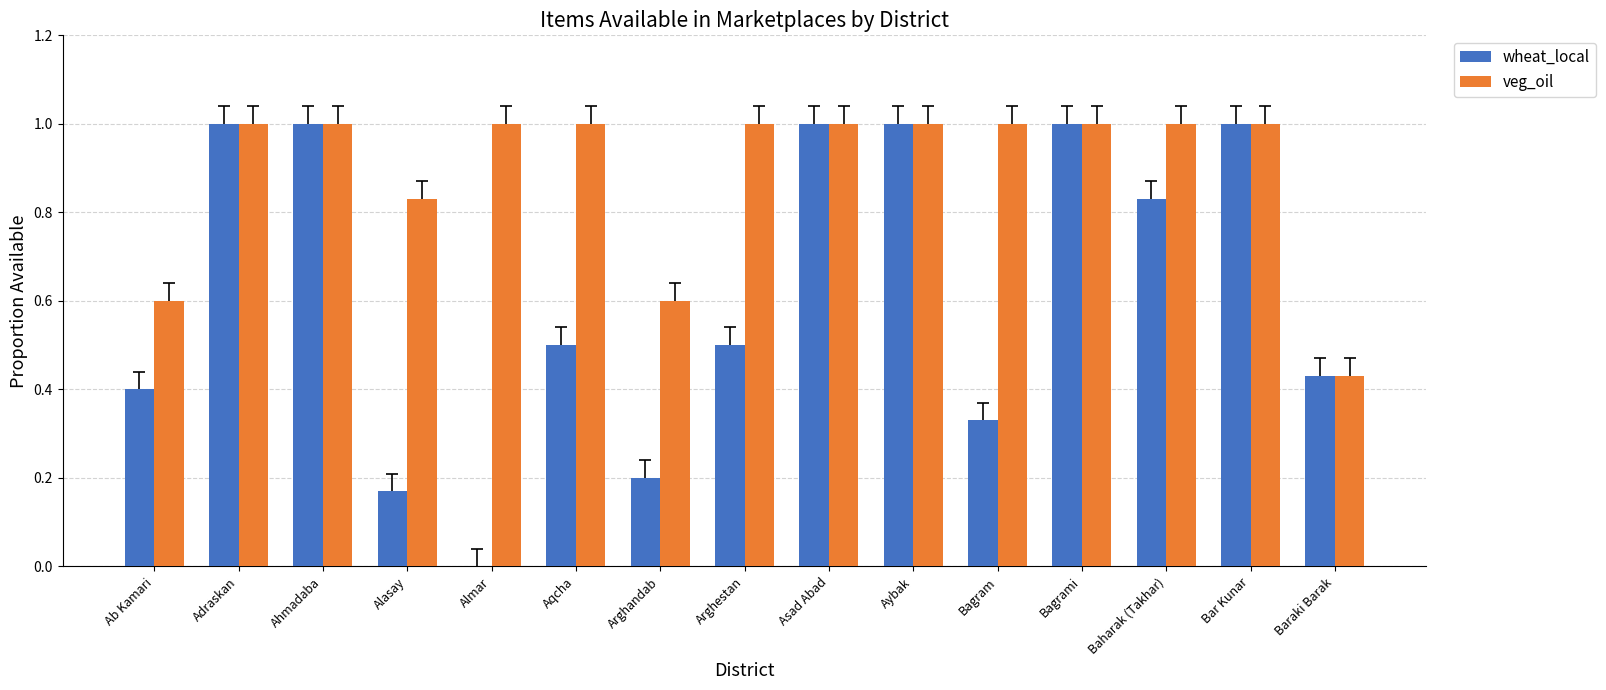

What is the total value across all series at Aqcha?

1.5